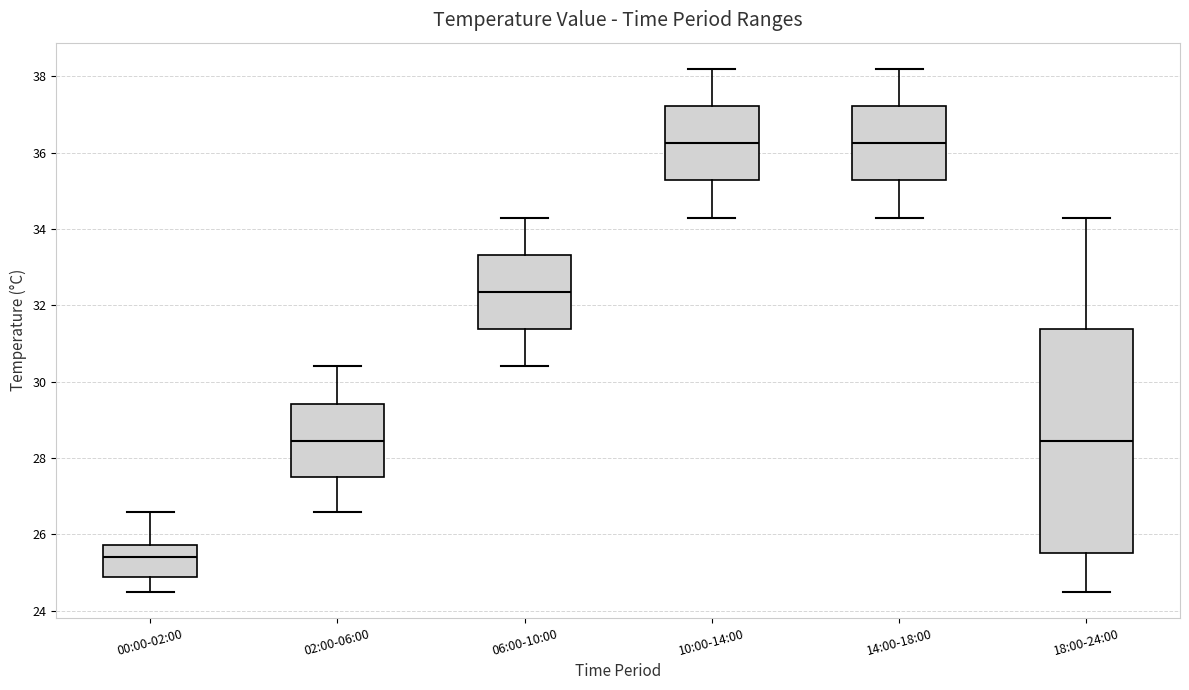

Reading left to right, read every box against the y-axis: the position of its median line, the range the box covers, and the ends of its whiskers. The values are not printed on the chart, so give them approximately, as read against the axis.

00:00-02:00: median 25.4, box 24.8 to 25.8, whiskers 24.6 to 26.6
02:00-06:00: median 28.4, box 27.6 to 29.4, whiskers 26.6 to 30.4
06:00-10:00: median 32.4, box 31.4 to 33.4, whiskers 30.4 to 34.4
10:00-14:00: median 36.2, box 35.2 to 37.2, whiskers 34.4 to 38.2
14:00-18:00: median 36.2, box 35.2 to 37.2, whiskers 34.4 to 38.2
18:00-24:00: median 28.4, box 25.6 to 31.4, whiskers 24.6 to 34.4